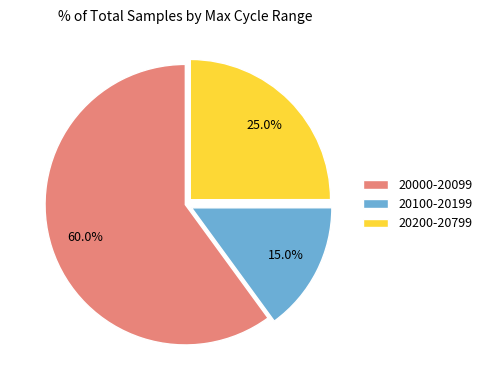

What is the ratio of the value at 20100-20199 to the value at 20200-20799?

0.6